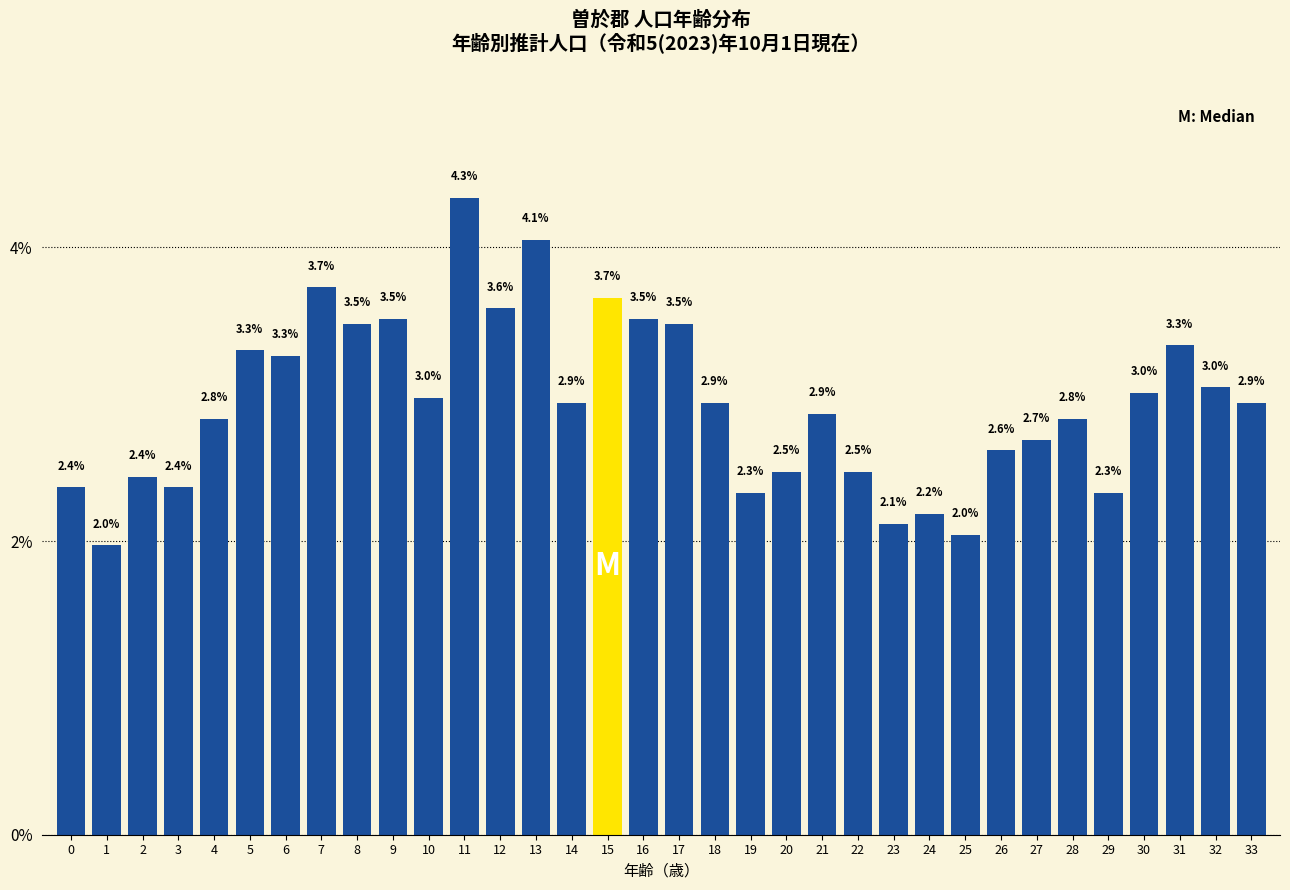

Reading left to right, transcribe all the data shown in this chart.

0=2.4	1=2.0	2=2.4	3=2.4	4=2.8	5=3.3	6=3.3	7=3.7	8=3.5	9=3.5	10=3.0	11=4.3	12=3.6	13=4.1	14=2.9	15=3.7	16=3.5	17=3.5	18=2.9	19=2.3	20=2.5	21=2.9	22=2.5	23=2.1	24=2.2	25=2.0	26=2.6	27=2.7	28=2.8	29=2.3	30=3.0	31=3.3	32=3.0	33=2.9